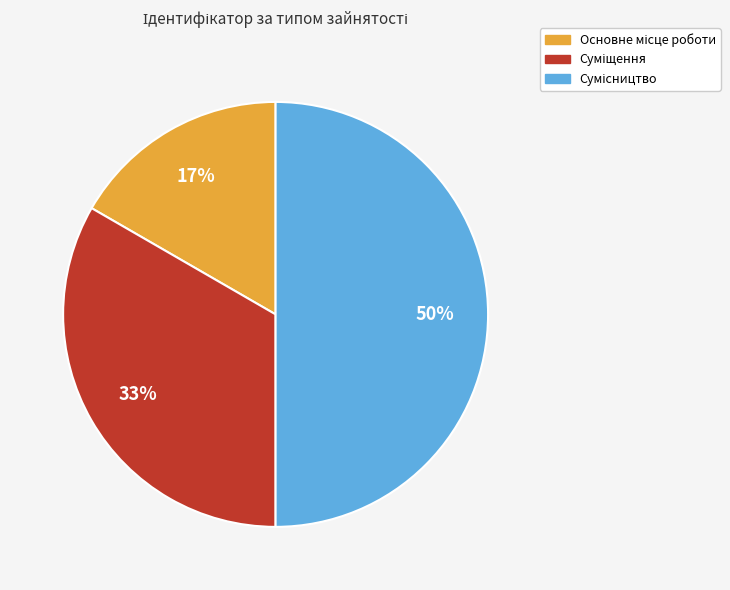

To the nearest percent, what is the average slice percentage?

33%